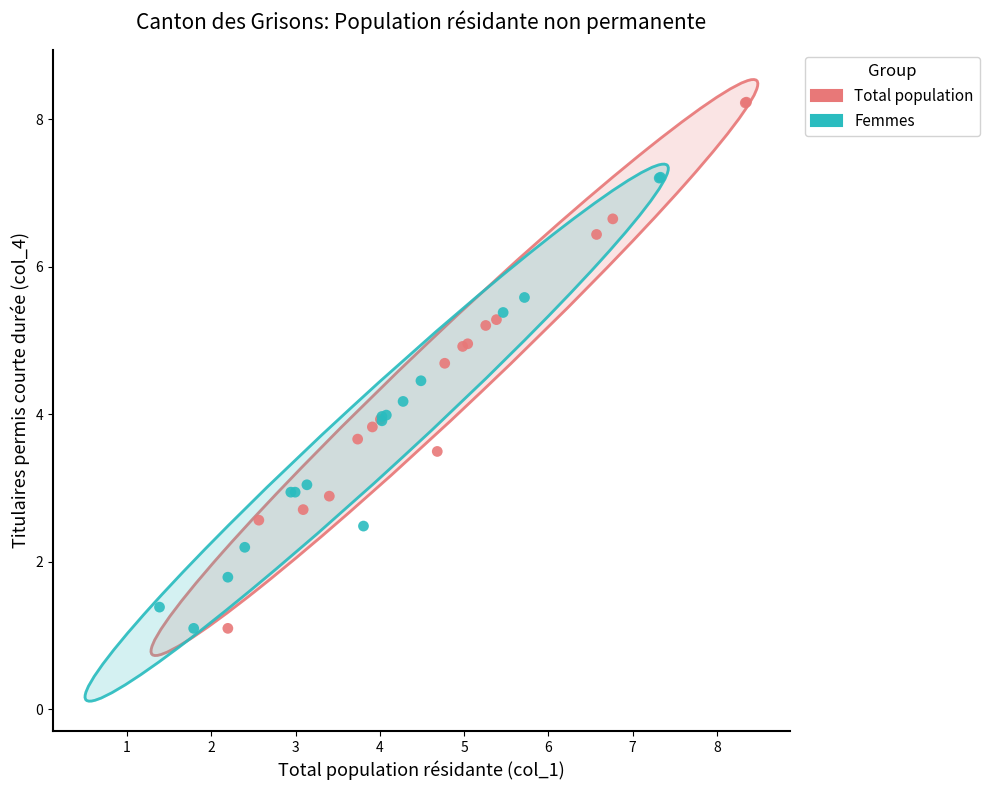

Which series reaches the maximum Y coordinate?

Total population